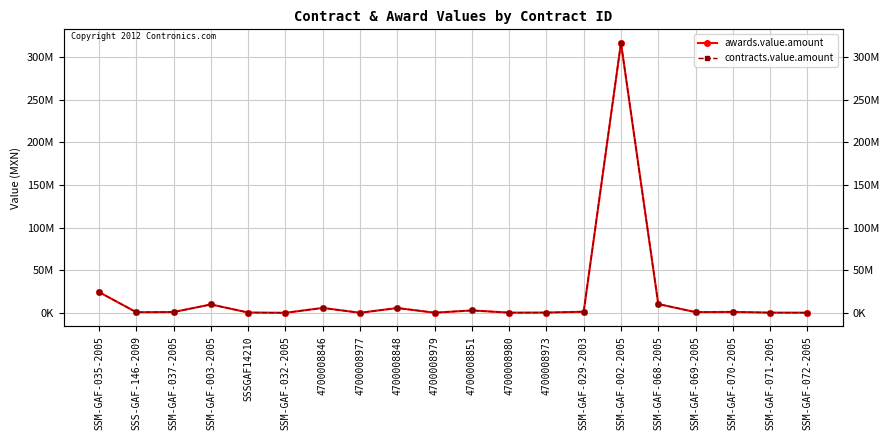

At which label is awards.value.amount closest to 158283944?

SSM-GAF-035-2005